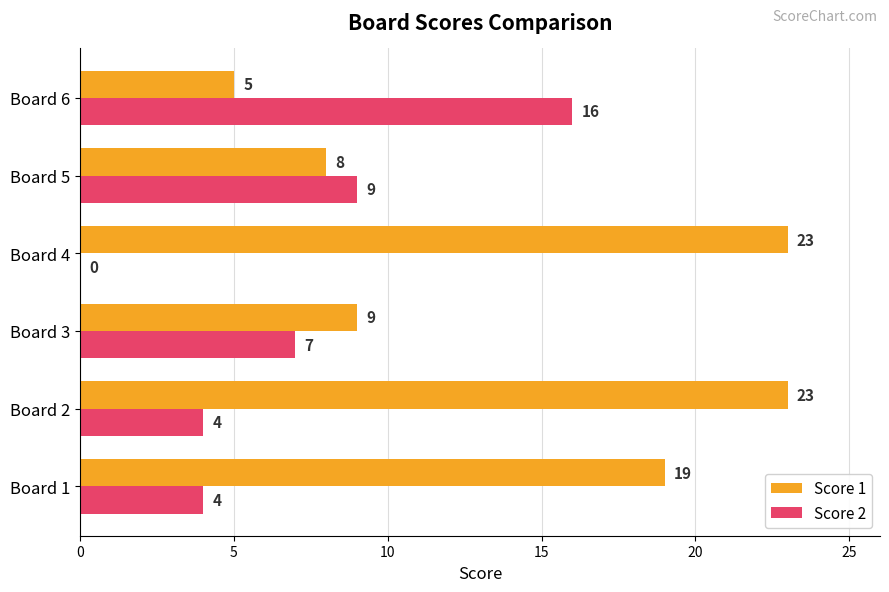

How many categories are shown in the chart?

6